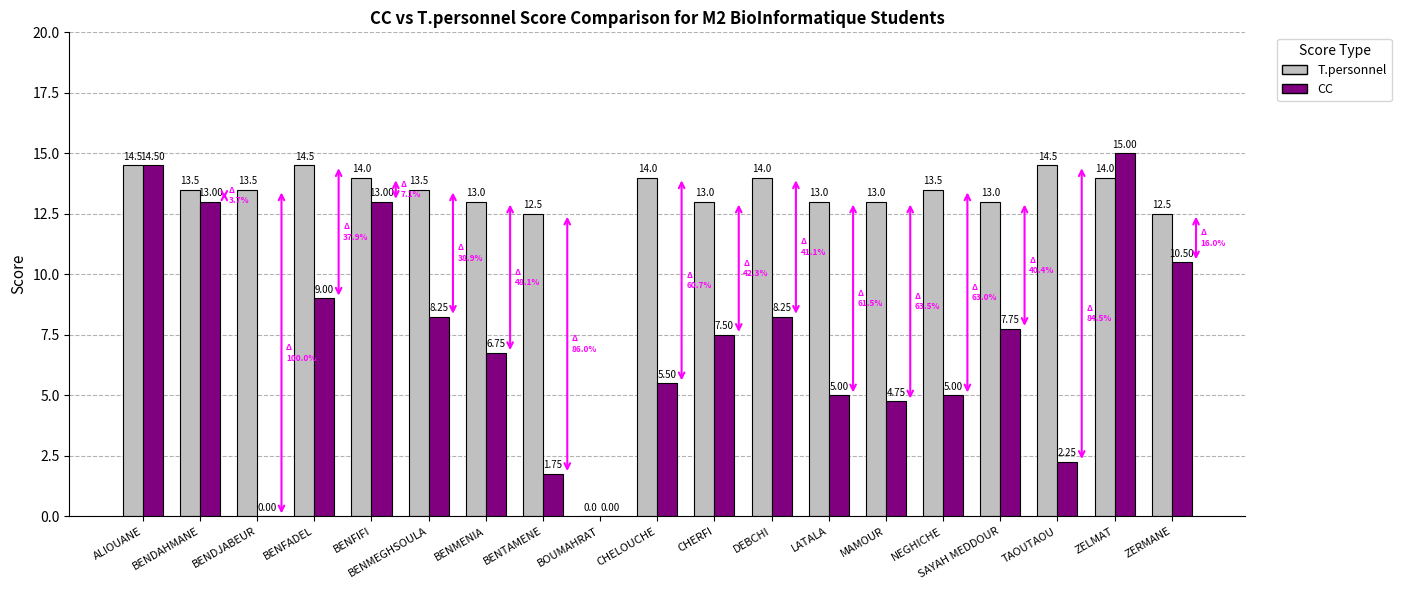

What are all the series names shown in the legend?

T.personnel, CC